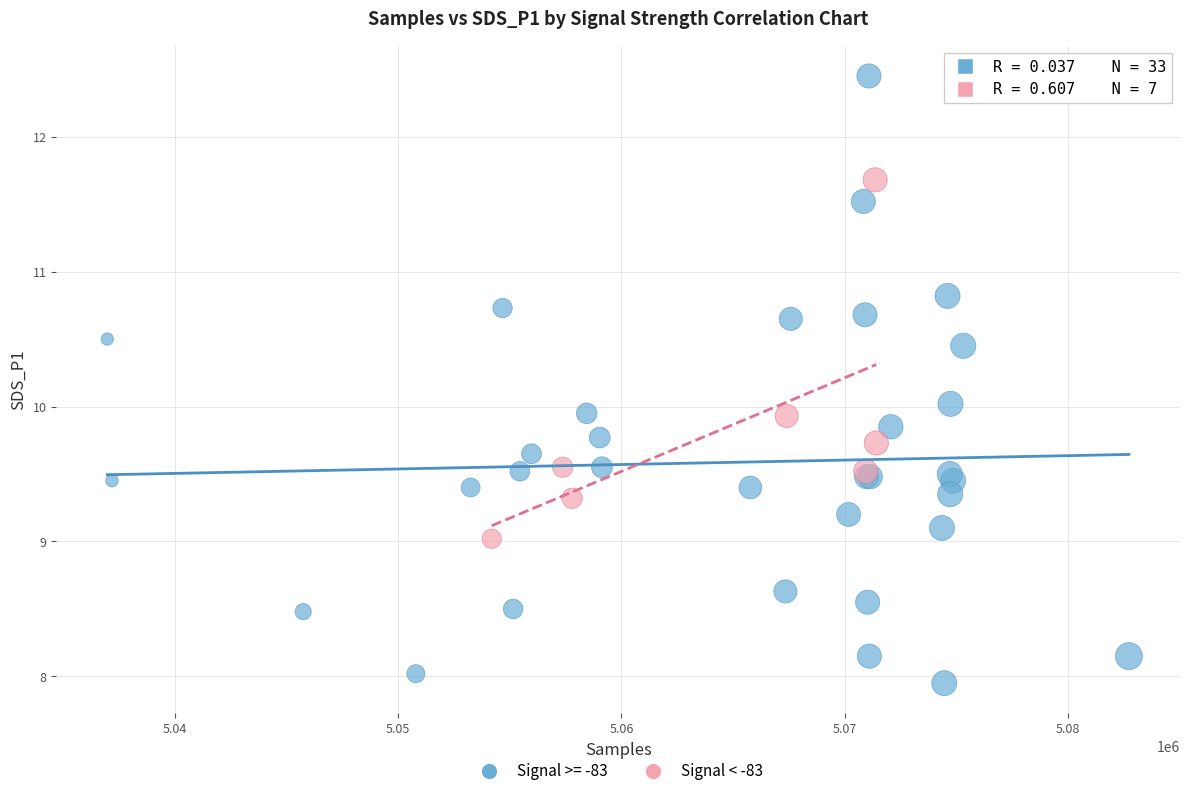

Which series reaches the minimum Y coordinate?

Signal >= -83